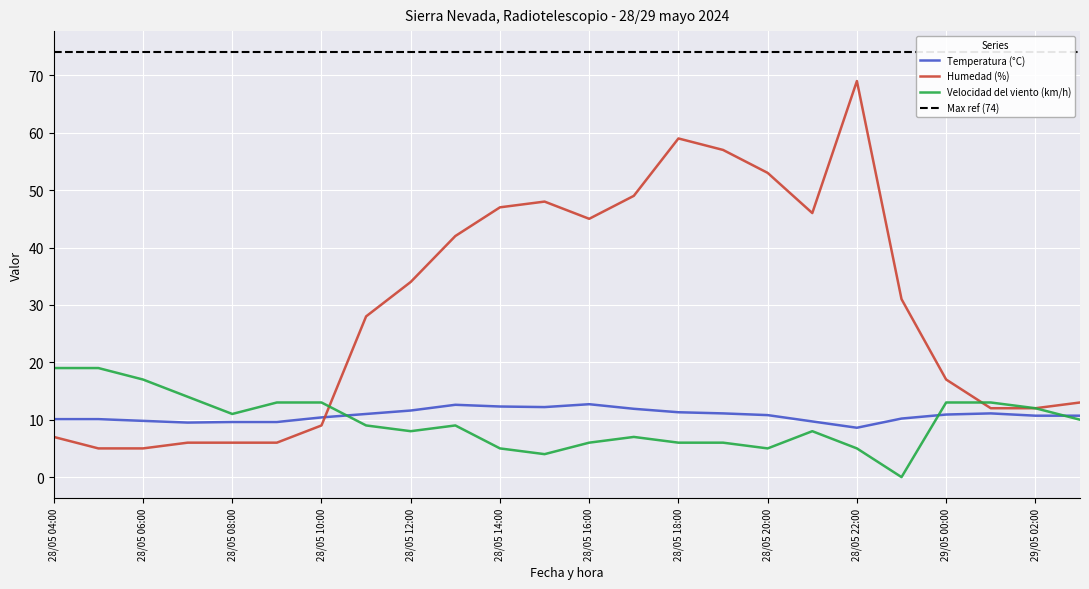

At which label does Temperatura (°C) first exceed 10?

28/05 04:00